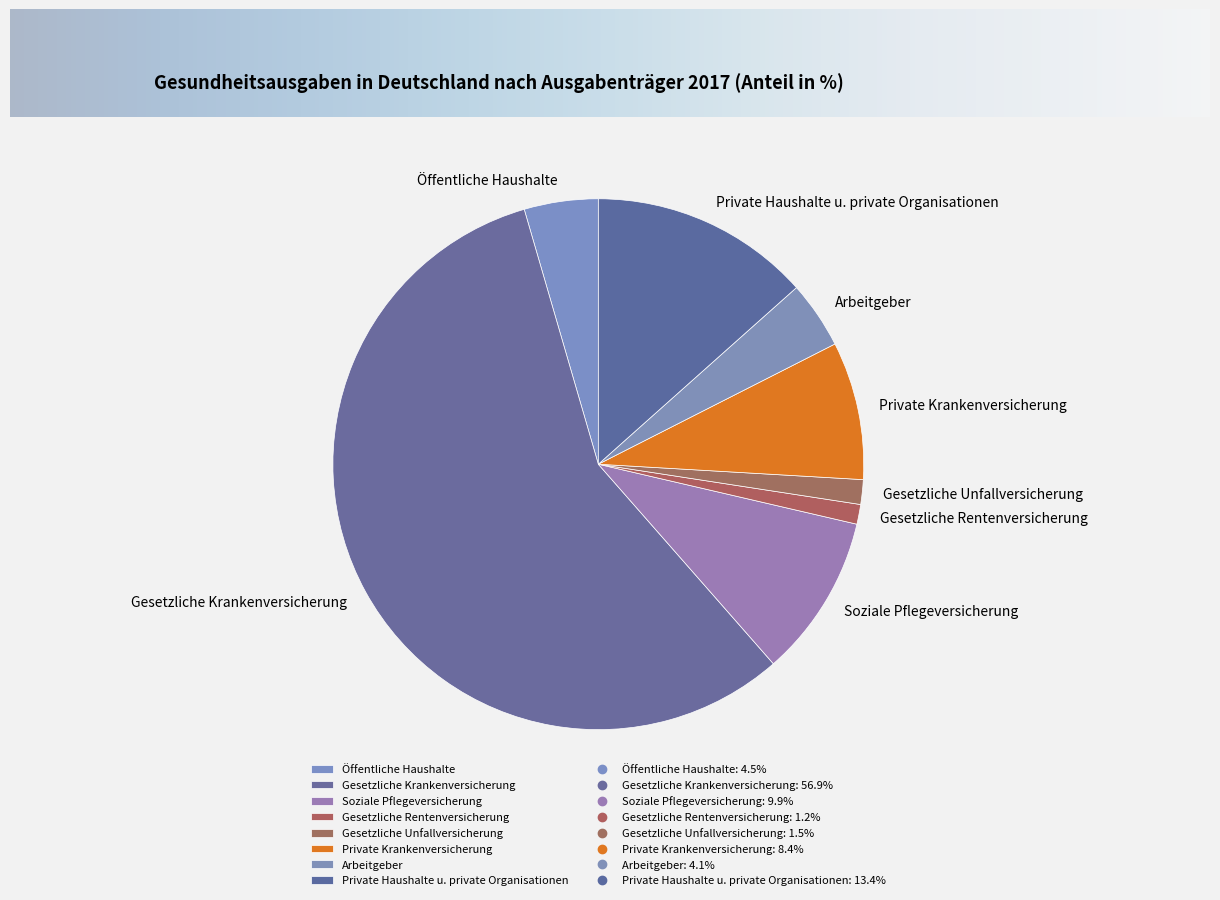

Is the sum of Private Krankenversicherung and Private Haushalte u. private Organisationen greater than half?

No